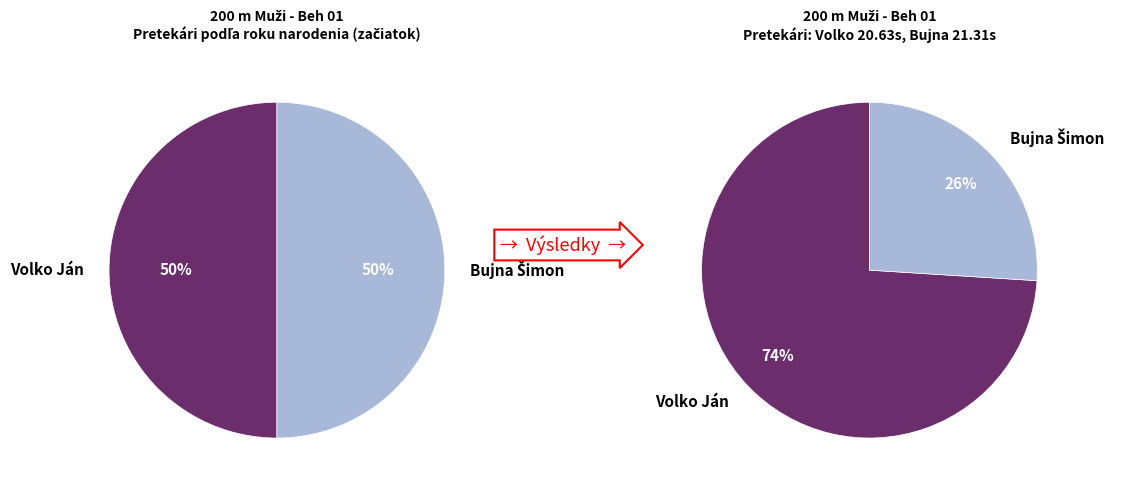

How many segments does this pie chart have?

2